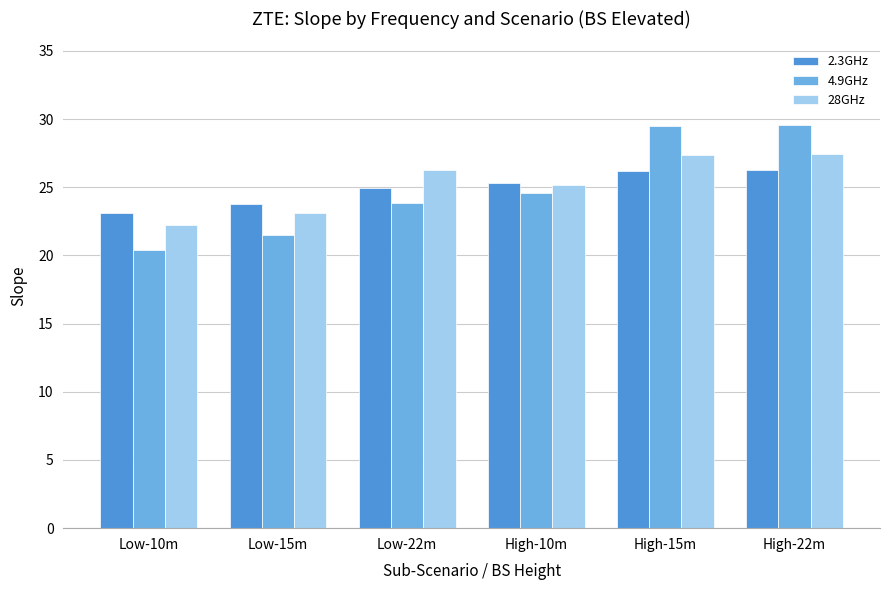

What is the label of the 1st bar from the right?

High-22m